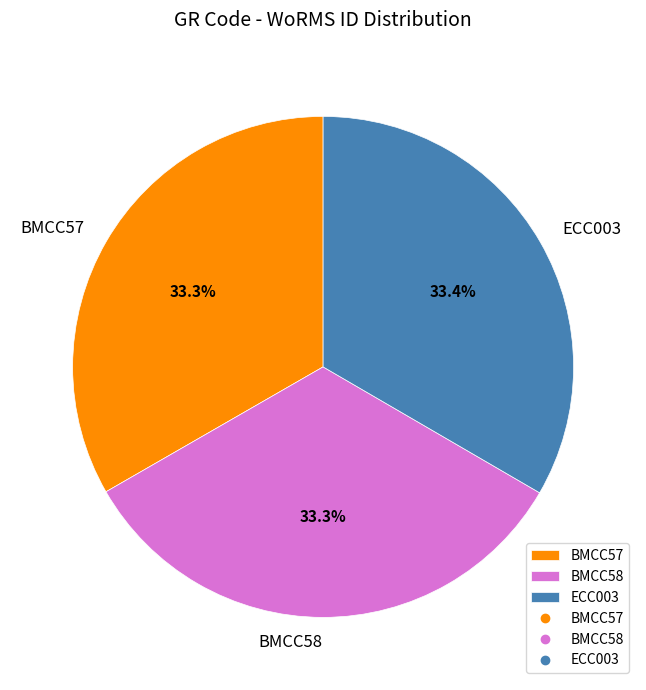

What is the ratio of the value at ECC003 to the value at BMCC58?

1.0